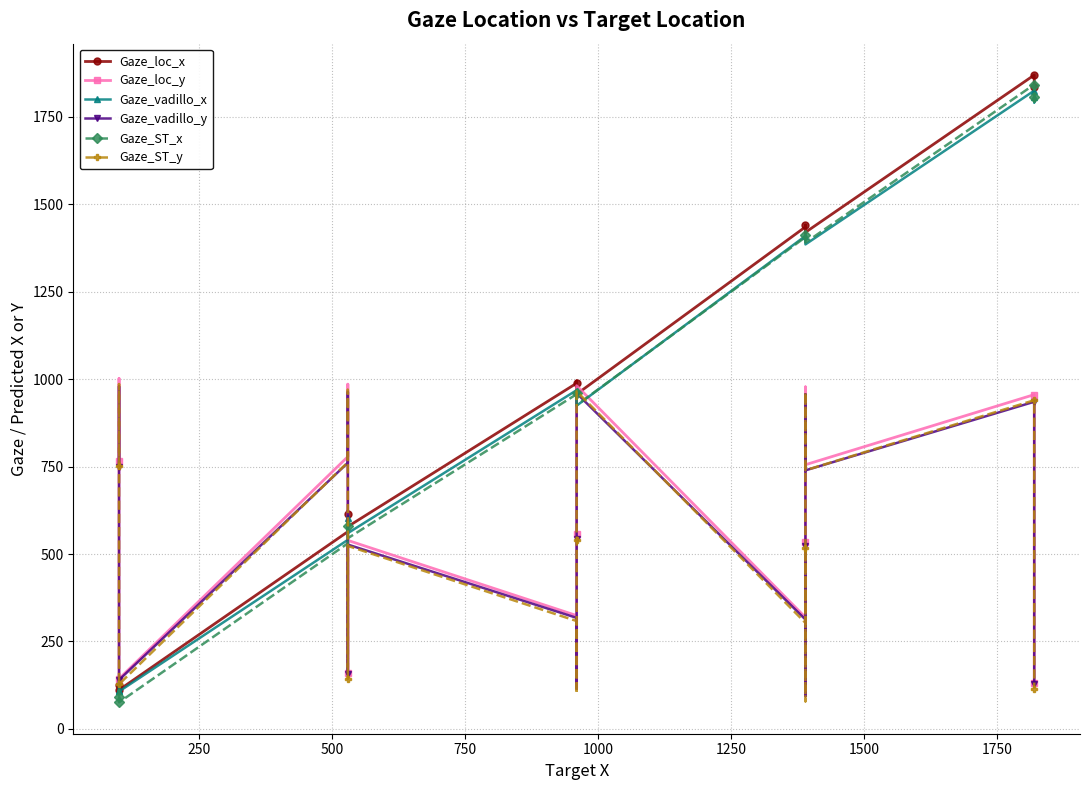

How many lines are shown in the chart?

6